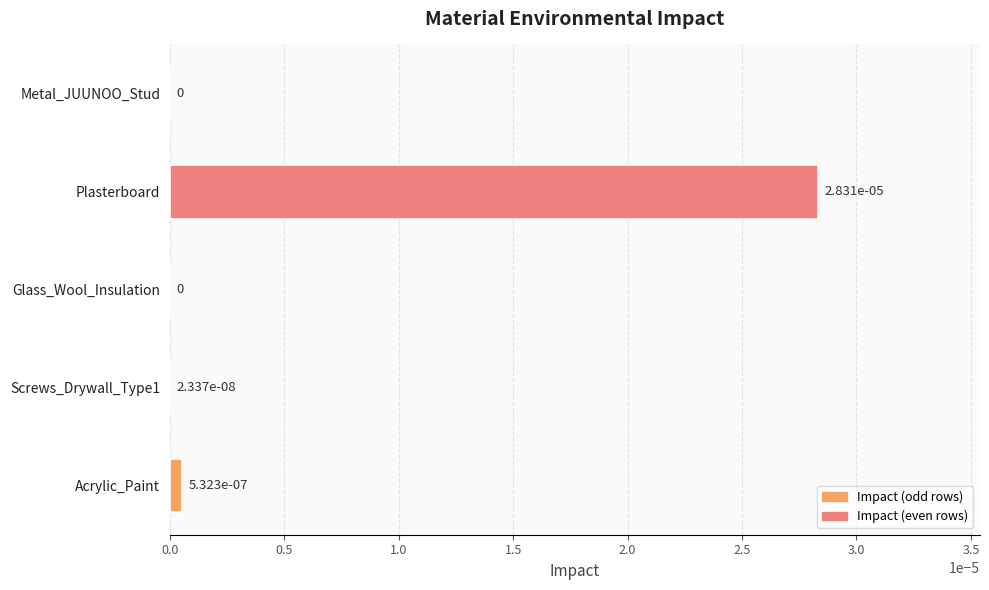

True or false: the data shows 0.0 at Screws_Drywall_Type1.

True